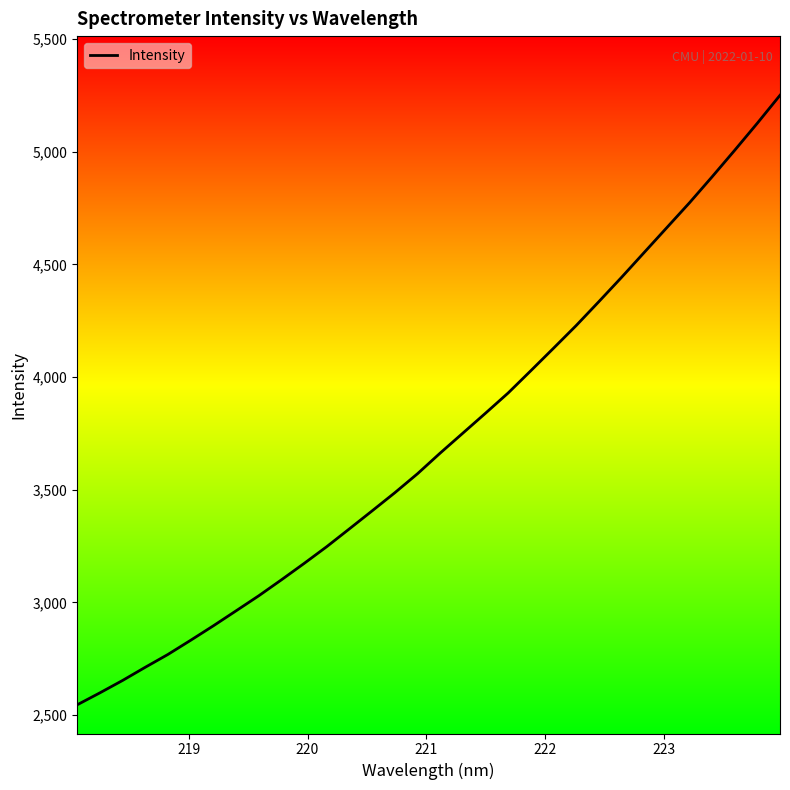

What is the difference between the maximum and minimum values?

2705.4